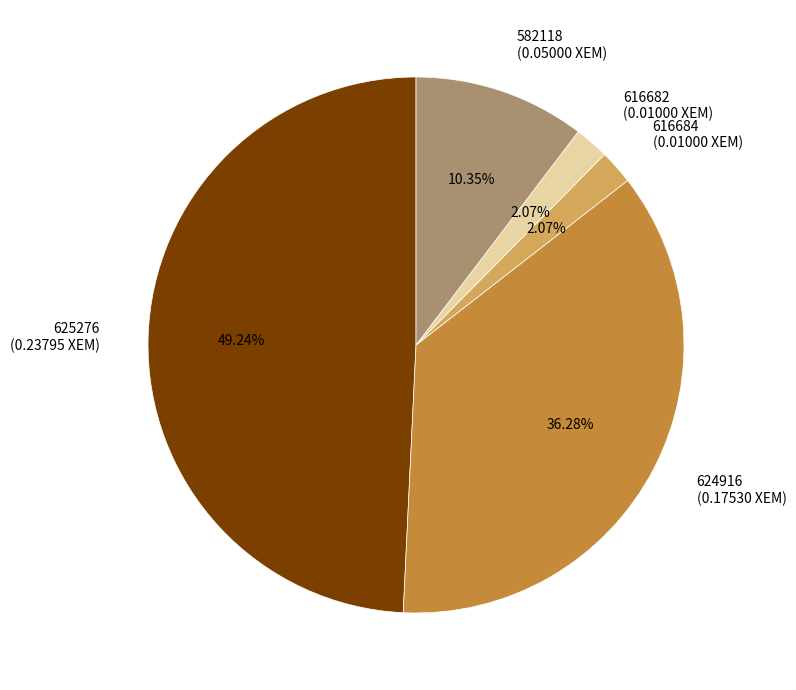

Is there a majority slice in this chart?

No